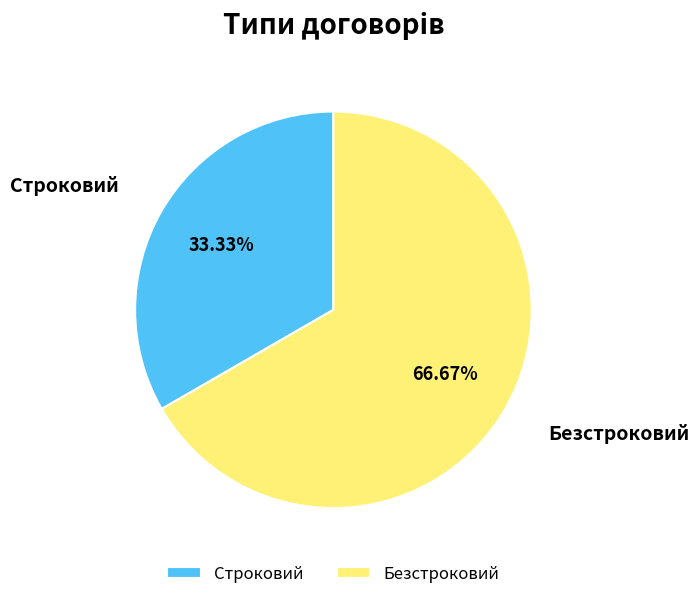

Count the number of slices in the pie.

2